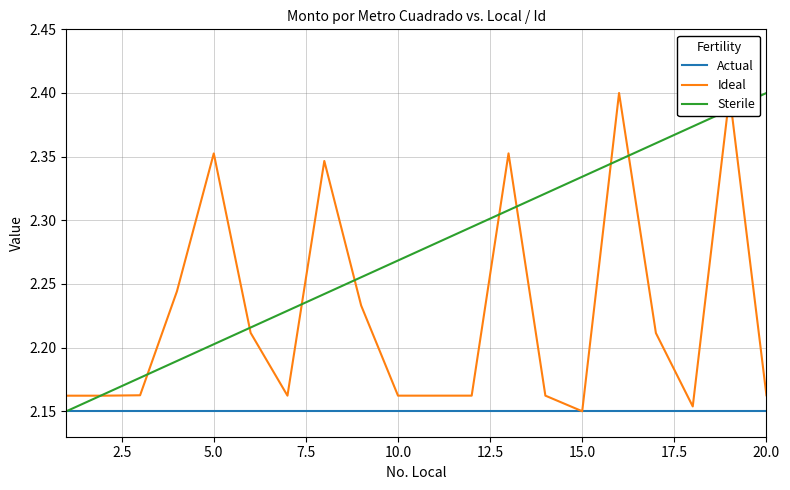

Which series has the largest total across all categories?

Sterile